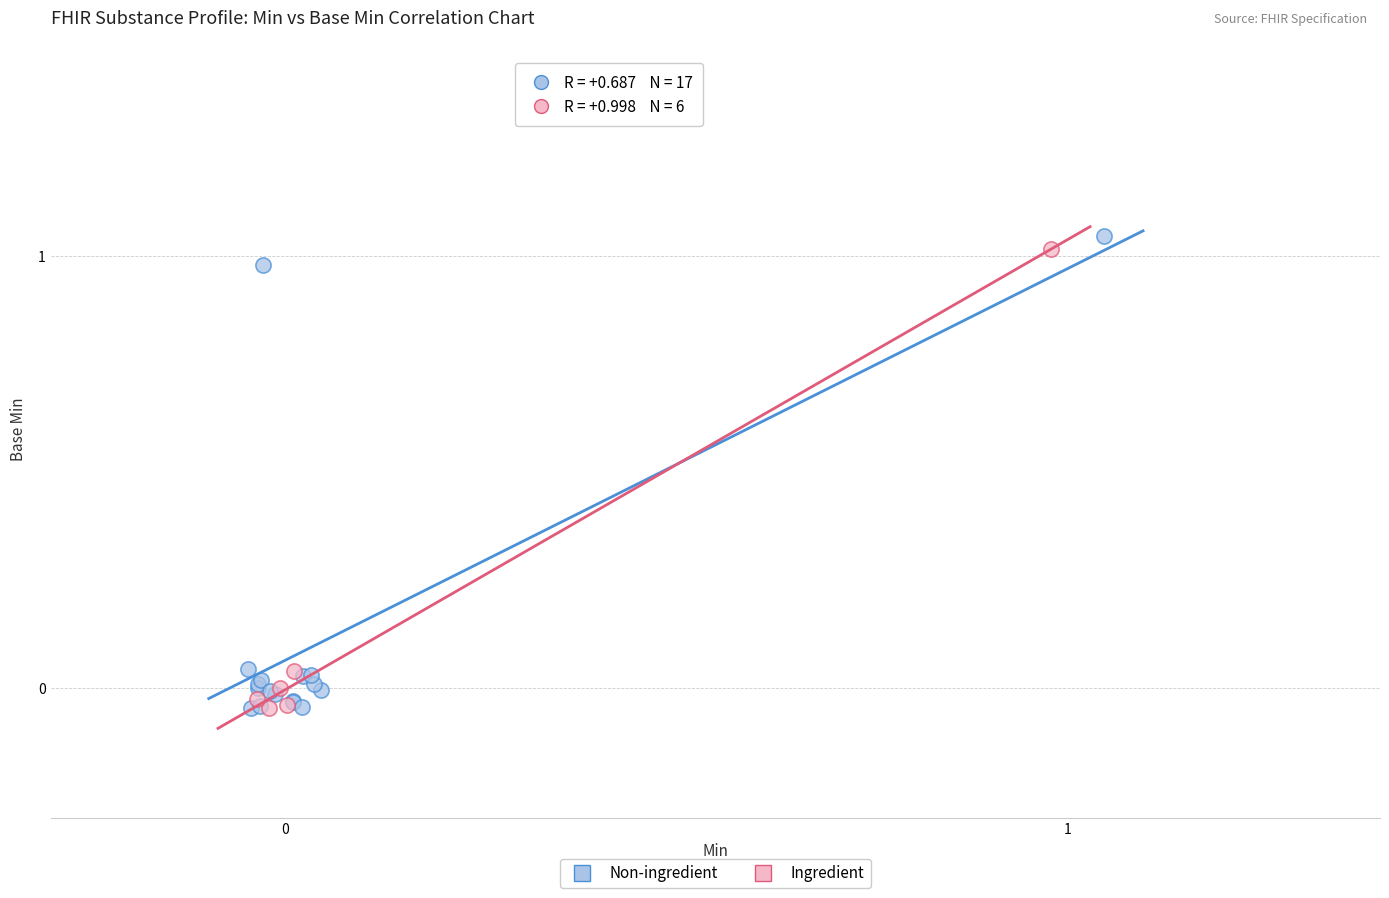

Which series has the widest spread of Y values?

Non-ingredient